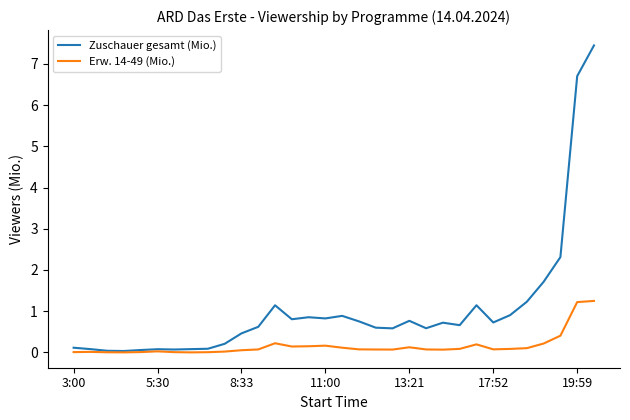

Rank the series by their maximum value, from lowest to highest.

Erw. 14-49 (Mio.), Zuschauer gesamt (Mio.)